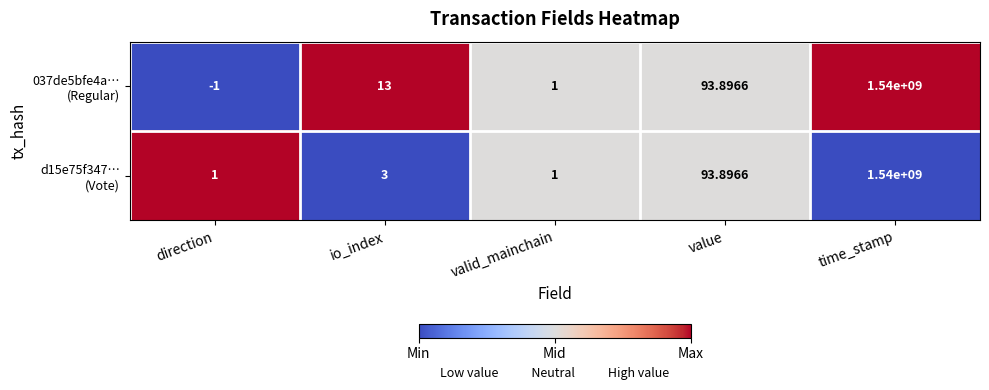

At which category does the chart reach its minimum across all series?

direction